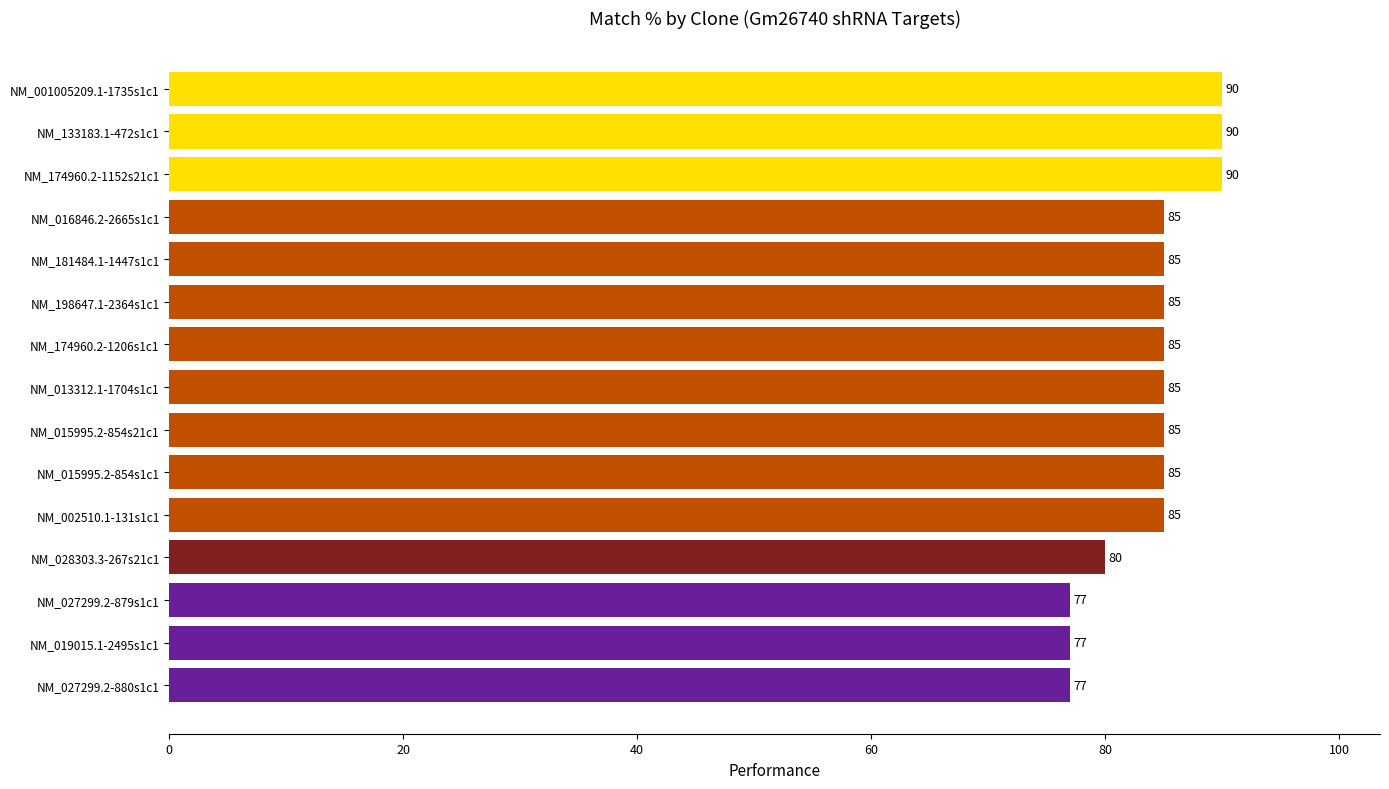

Read the value at NM_002510.1-131s1c1.

85